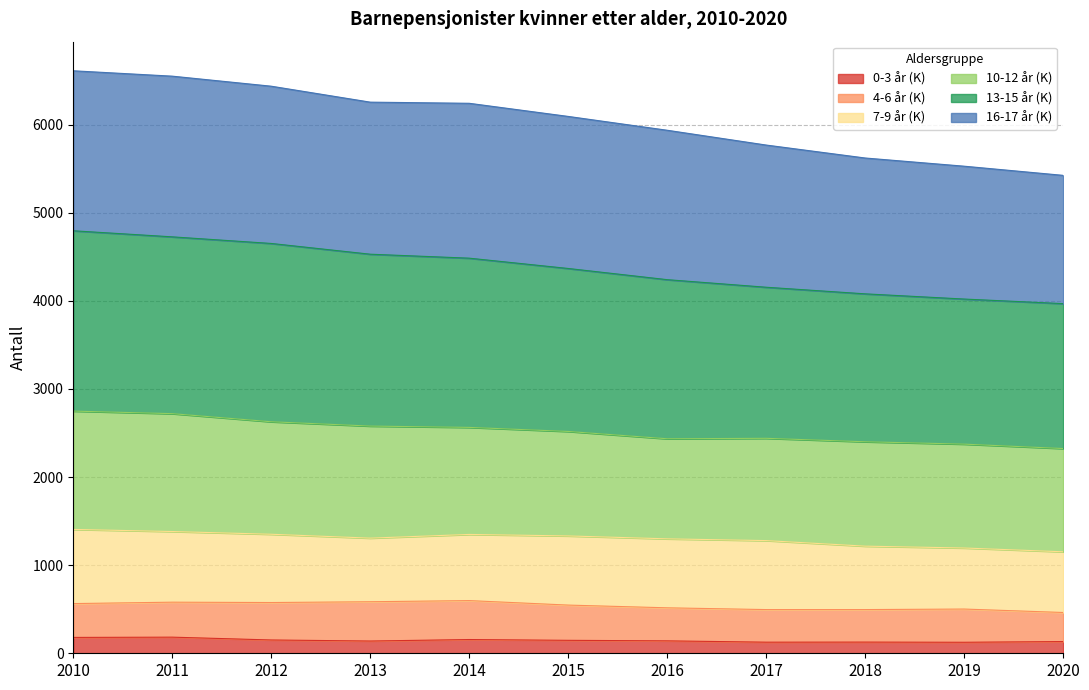

What is the difference between the 0-3 år (K) values at 2012 and 2016?

10